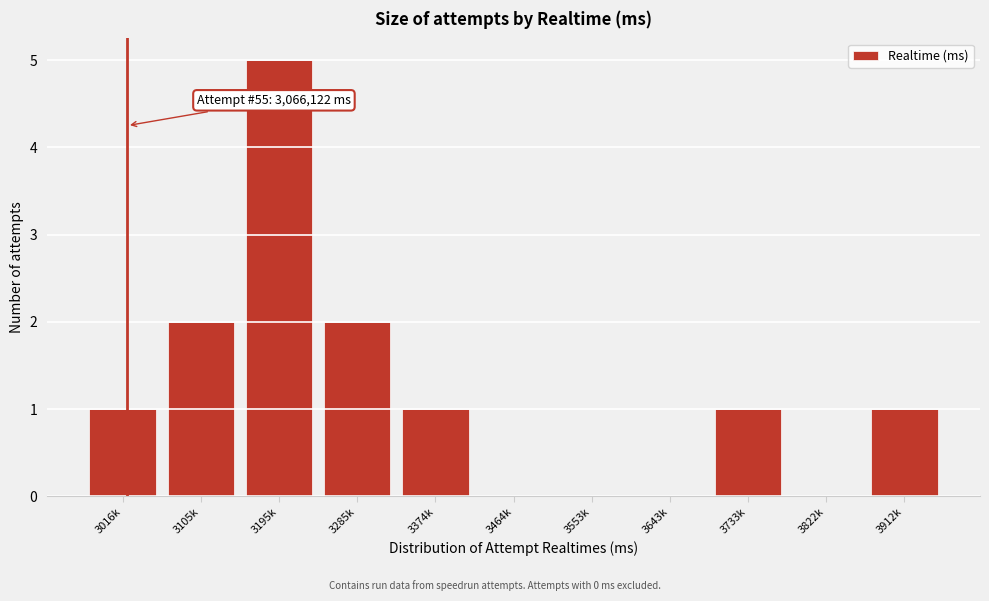

Reading left to right, list all the values displayed in this chart.

3016k=1	3105k=2	3195k=5	3285k=2	3374k=1	3464k=0	3553k=0	3643k=0	3733k=1	3822k=0	3912k=1